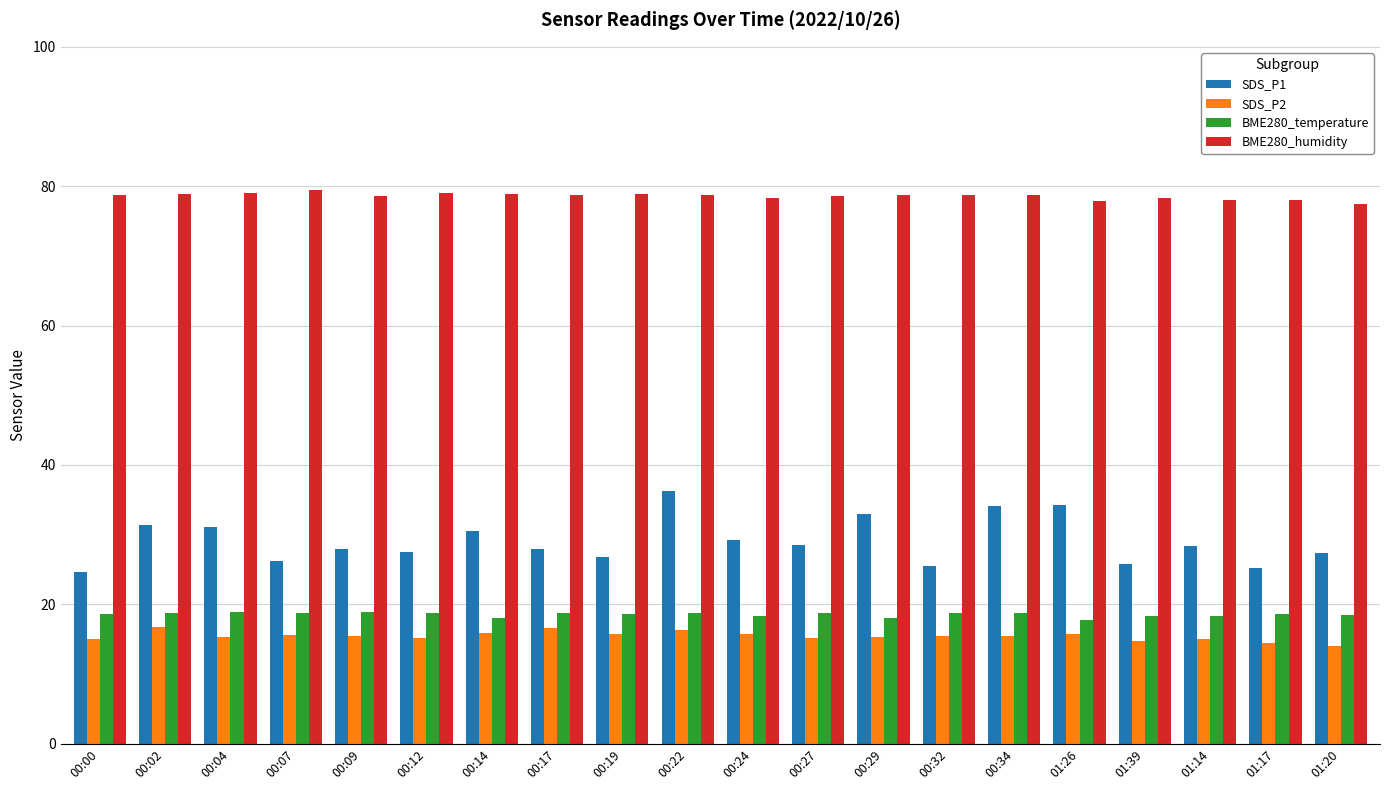

Is it true that BME280_humidity equals 77.4 at 01:20?

True